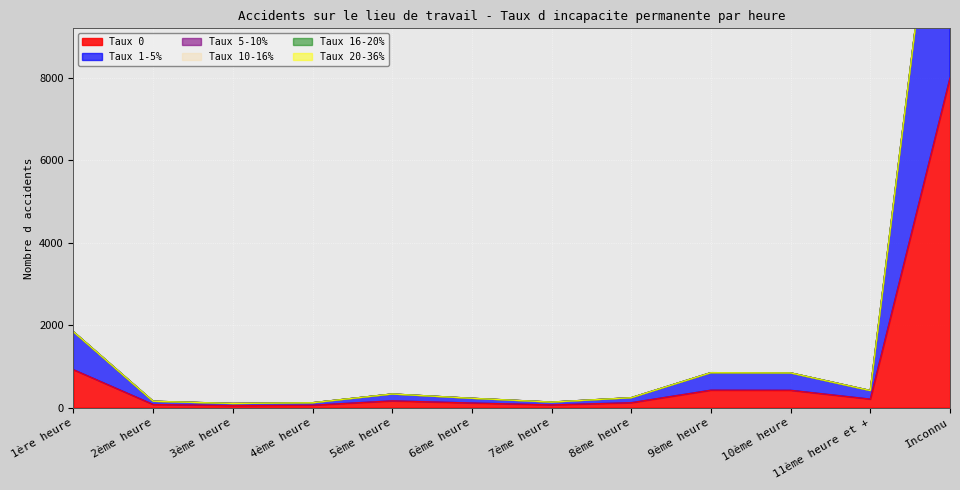

The Taux 10-16% series shows 0 at 10ème heure. True or false?

True